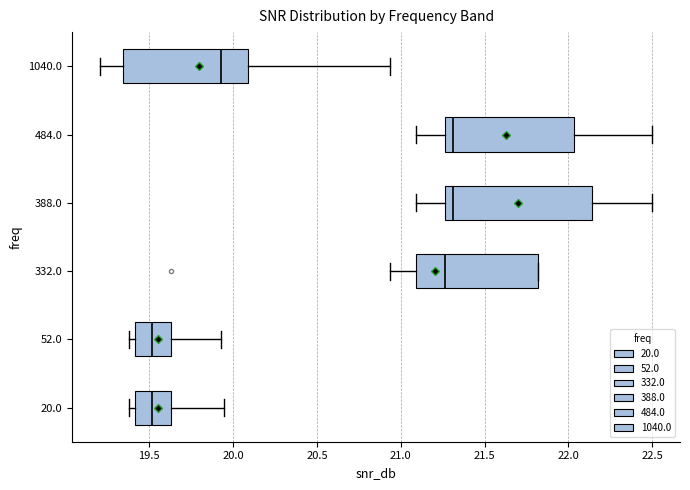

Which box is the widest, from its left edge to its right edge?

388.0